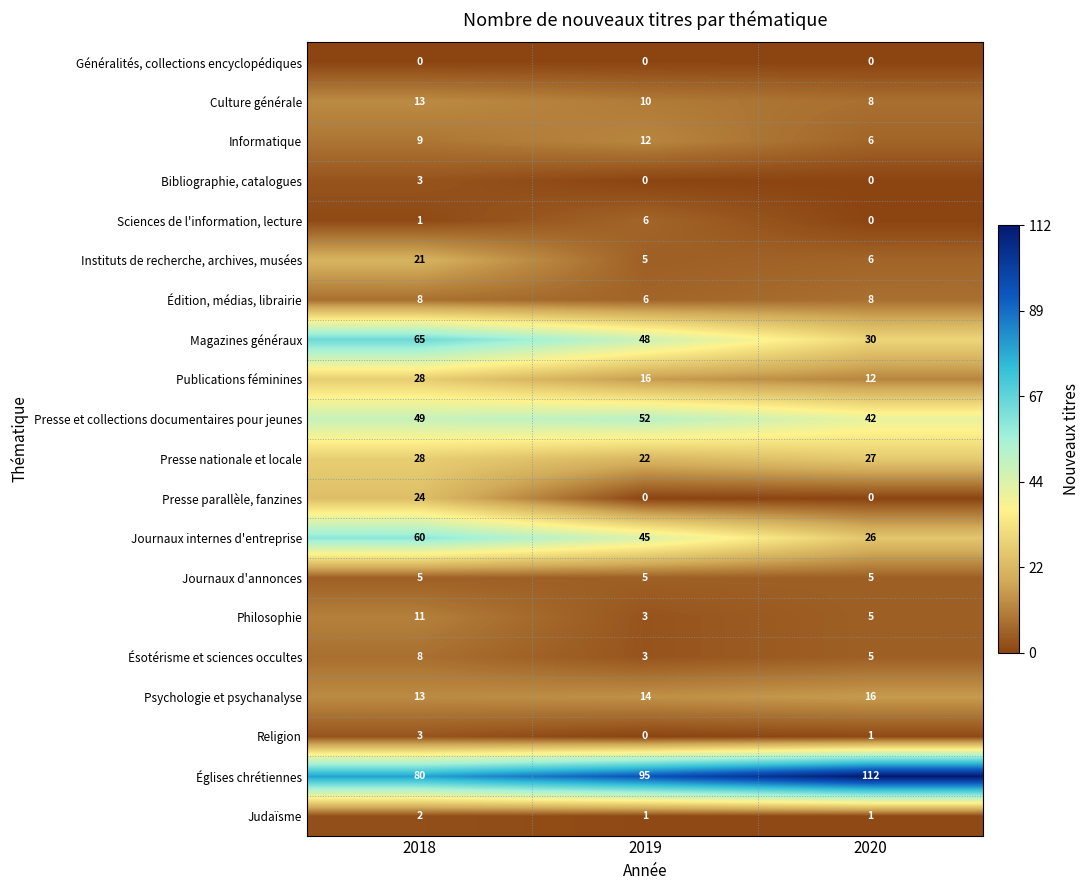

Which series has the largest total across all categories?

Églises chrétiennes